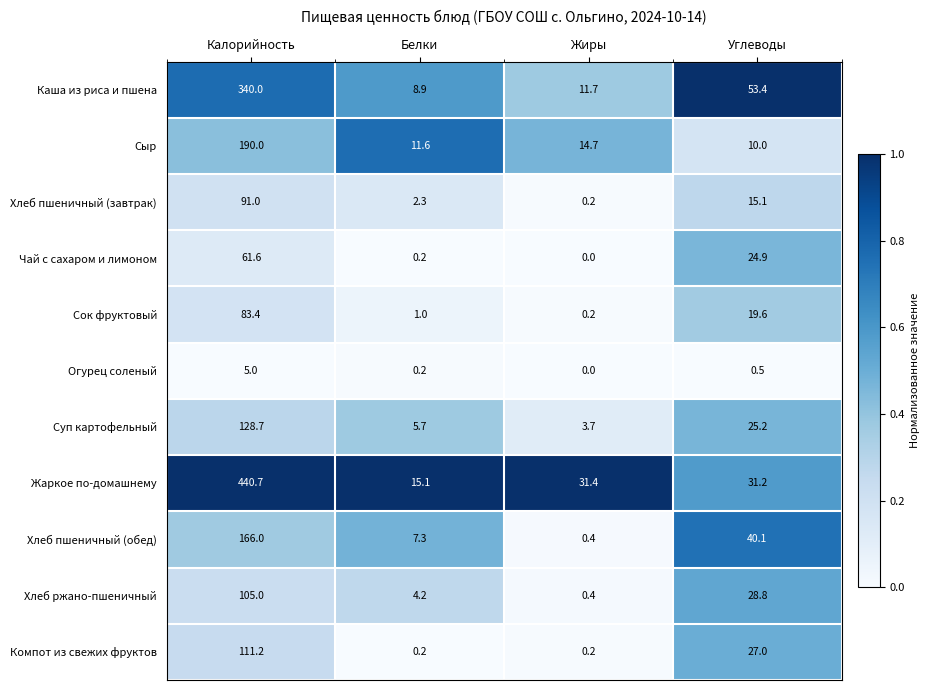

Which category has the lowest value across all series?

Жиры